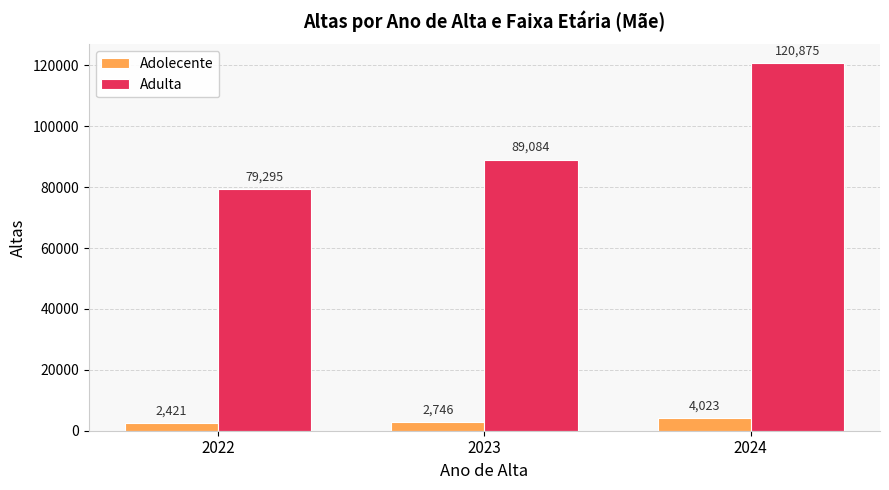

Are the bars horizontal?

No